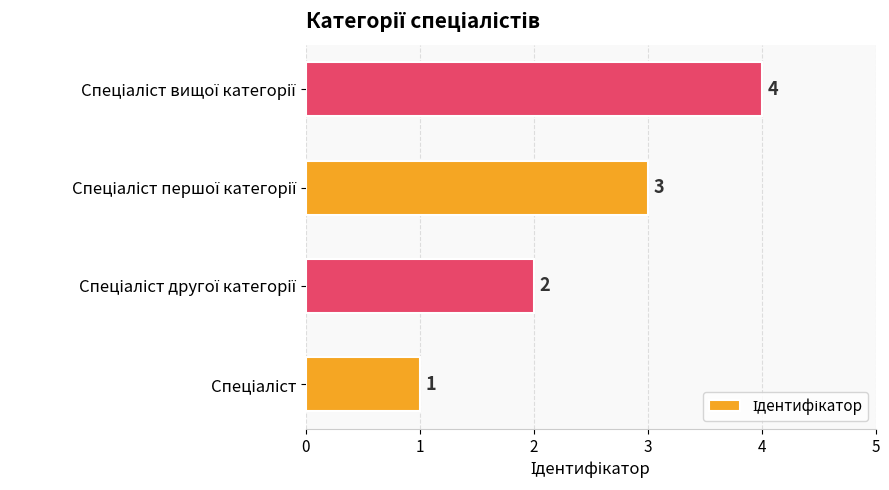

What is the sum of all values?

10